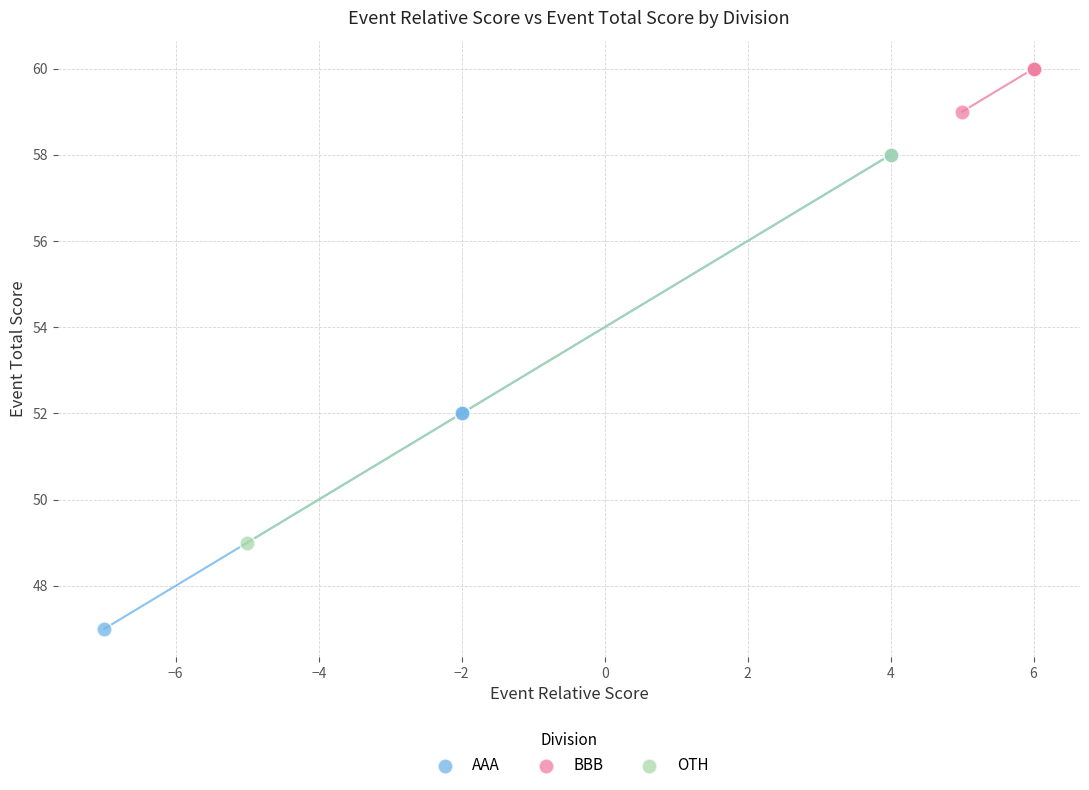

What are all the series names shown in the legend?

AAA, BBB, OTH